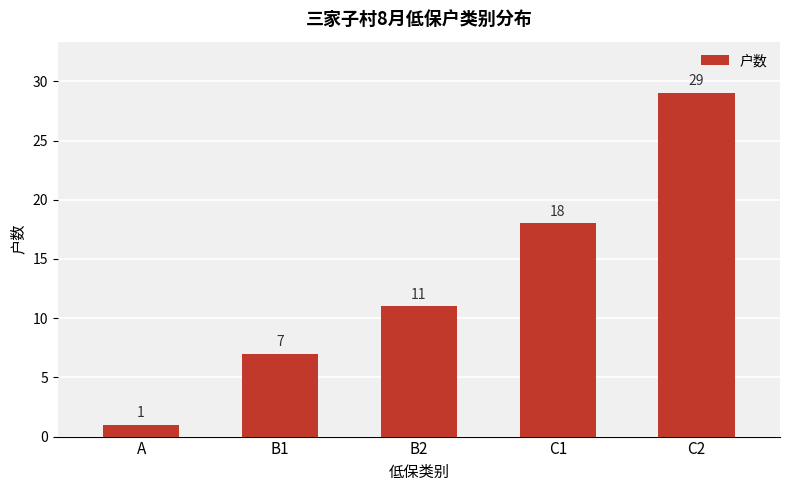

Which category has the lowest value across all series?

A